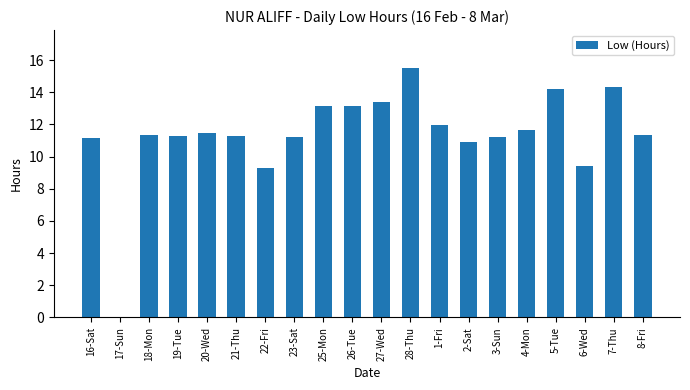

What is the sum of the values at 5-Tue and 23-Sat?

25.4